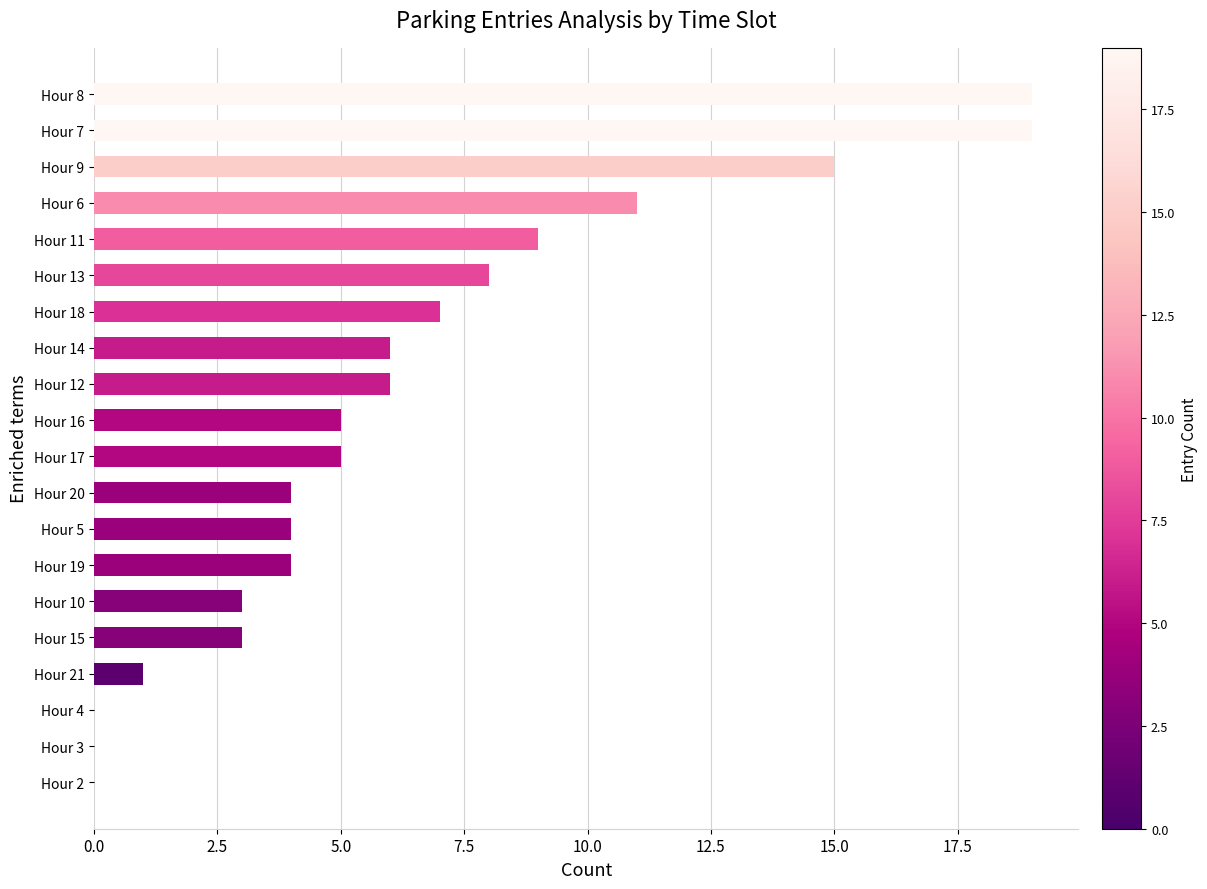

The value at Hour 14 is 6. True or false?

True